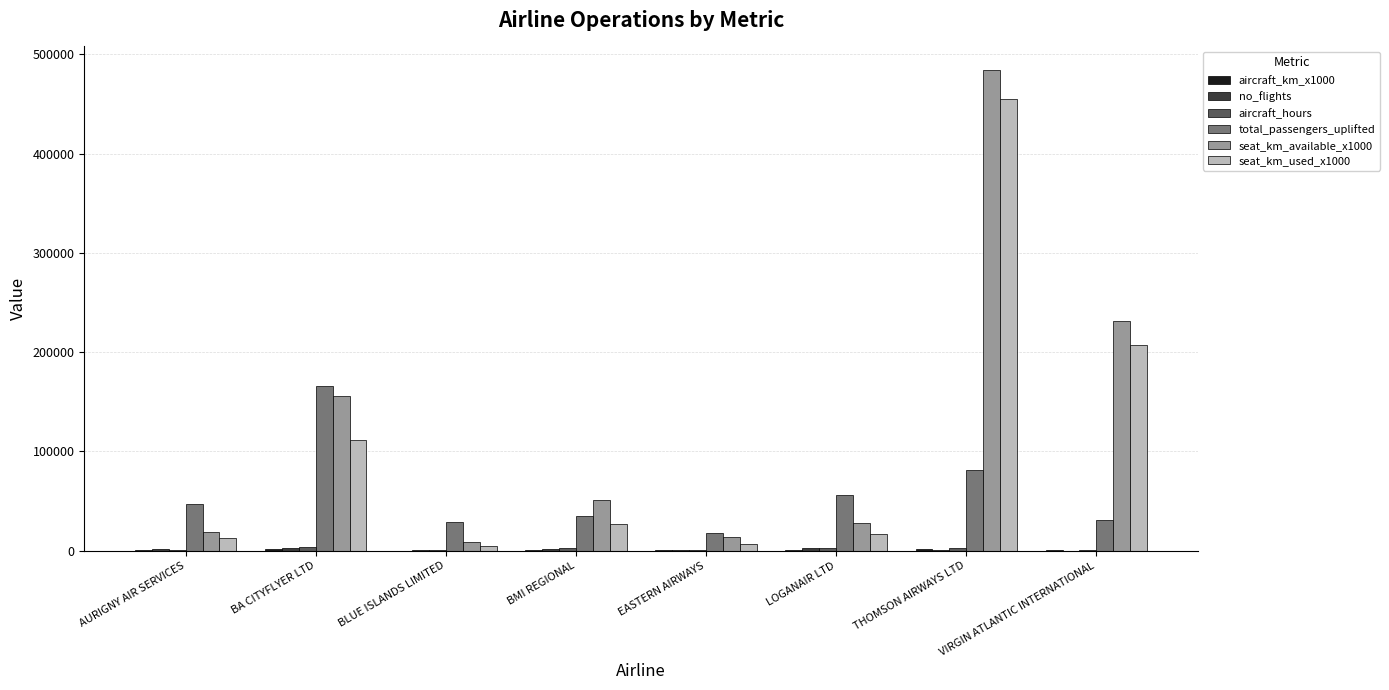

What is the sum of the seat_km_used_x1000 values at VIRGIN ATLANTIC INTERNATIONAL and BLUE ISLANDS LIMITED?

211787